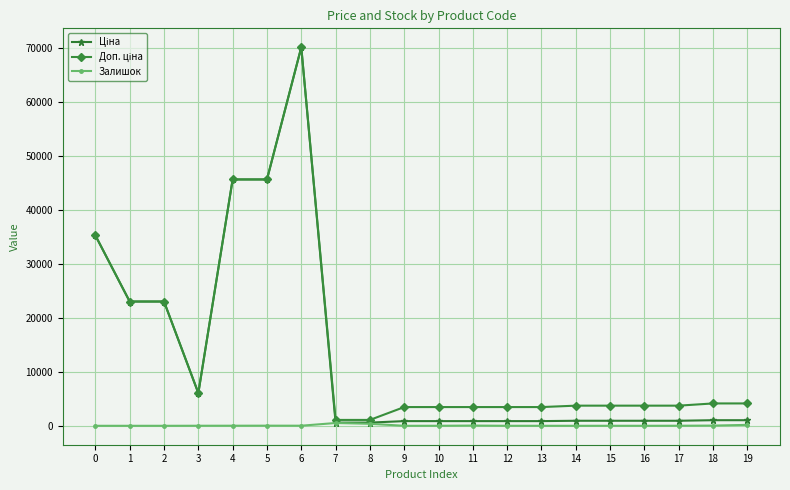

True or false: Залишок has more than 0 interior local peaks.

True